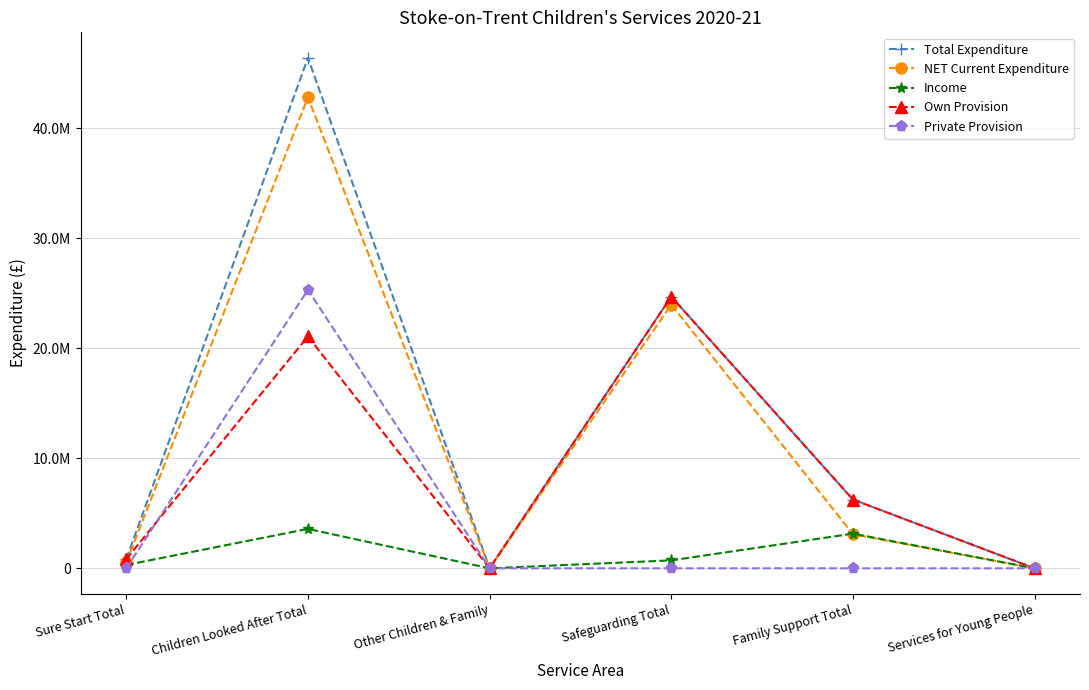

What are all the series names shown in the legend?

Total Expenditure, NET Current Expenditure, Income, Own Provision, Private Provision